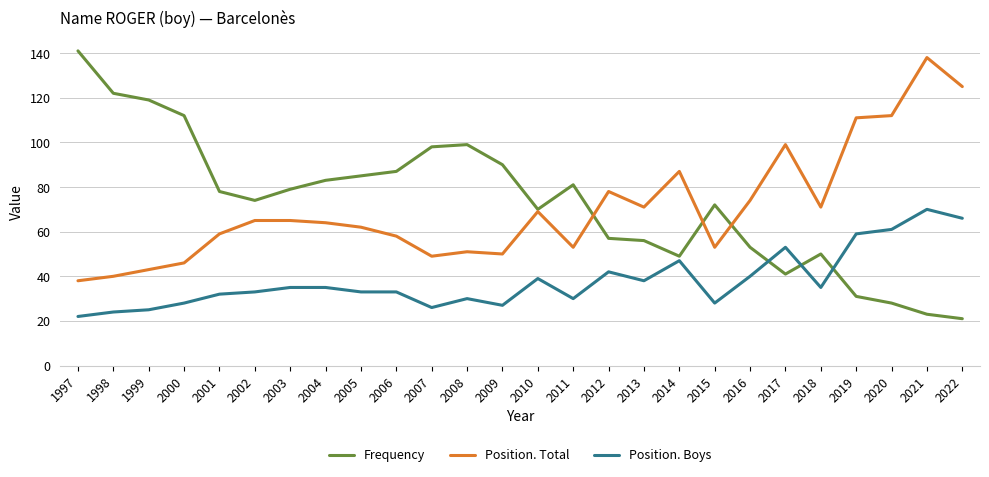

True or false: Position. Total and Frequency intersect in this chart.

True